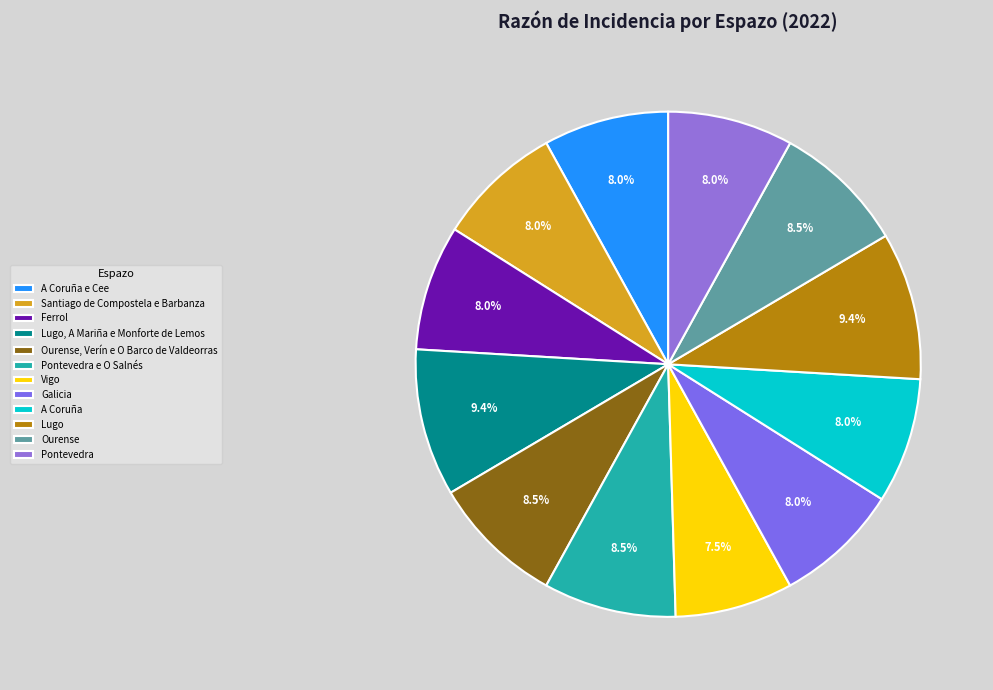

Is there any slice that represents more than half of the pie?

No